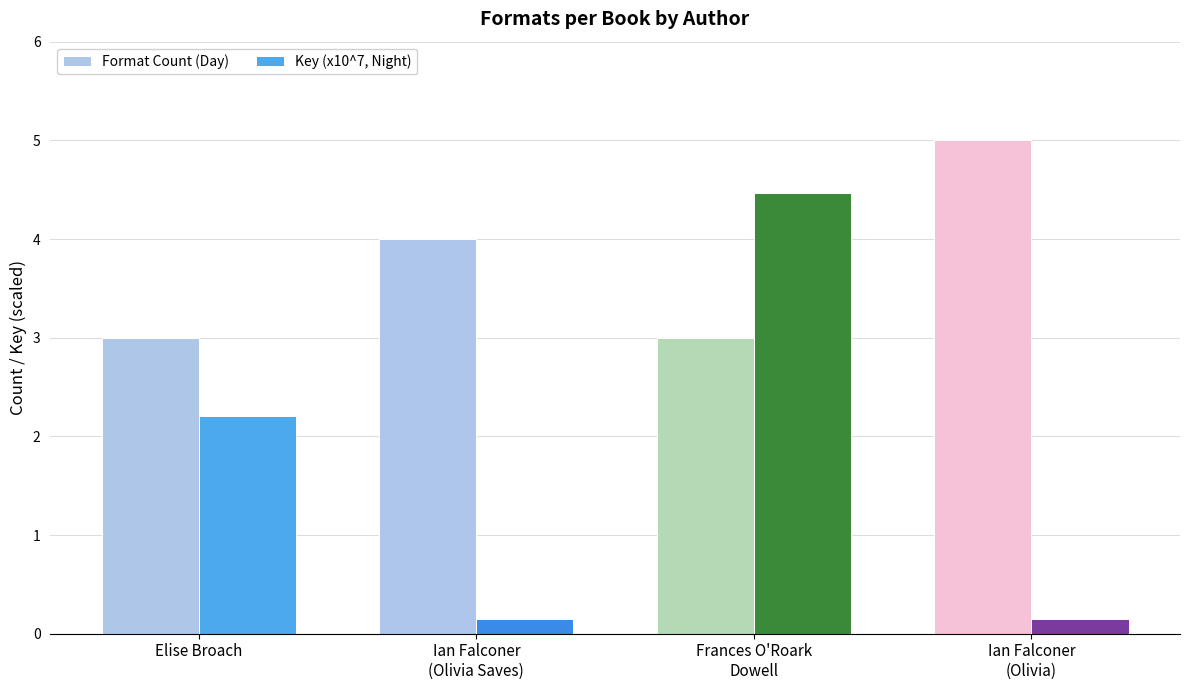

Which label corresponds to the largest value in the chart?

Ian Falconer
(Olivia)